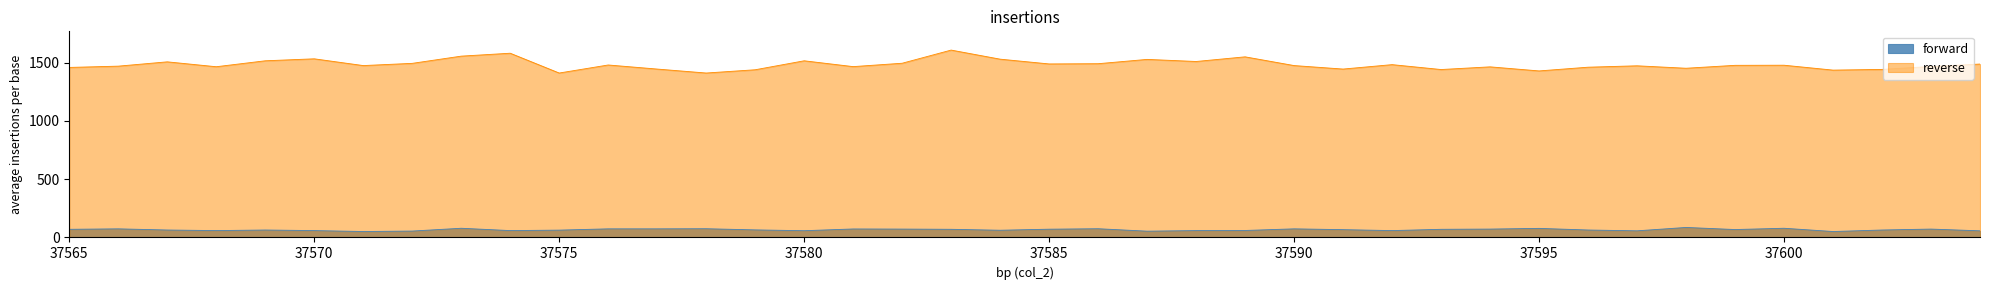

Which series has the widest spread of values?

reverse